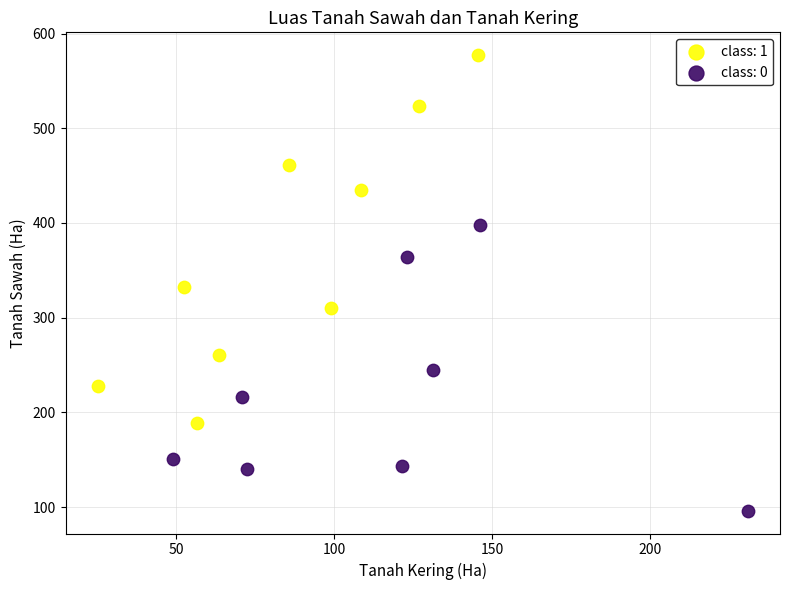

Which series reaches the maximum Y coordinate?

class: 1